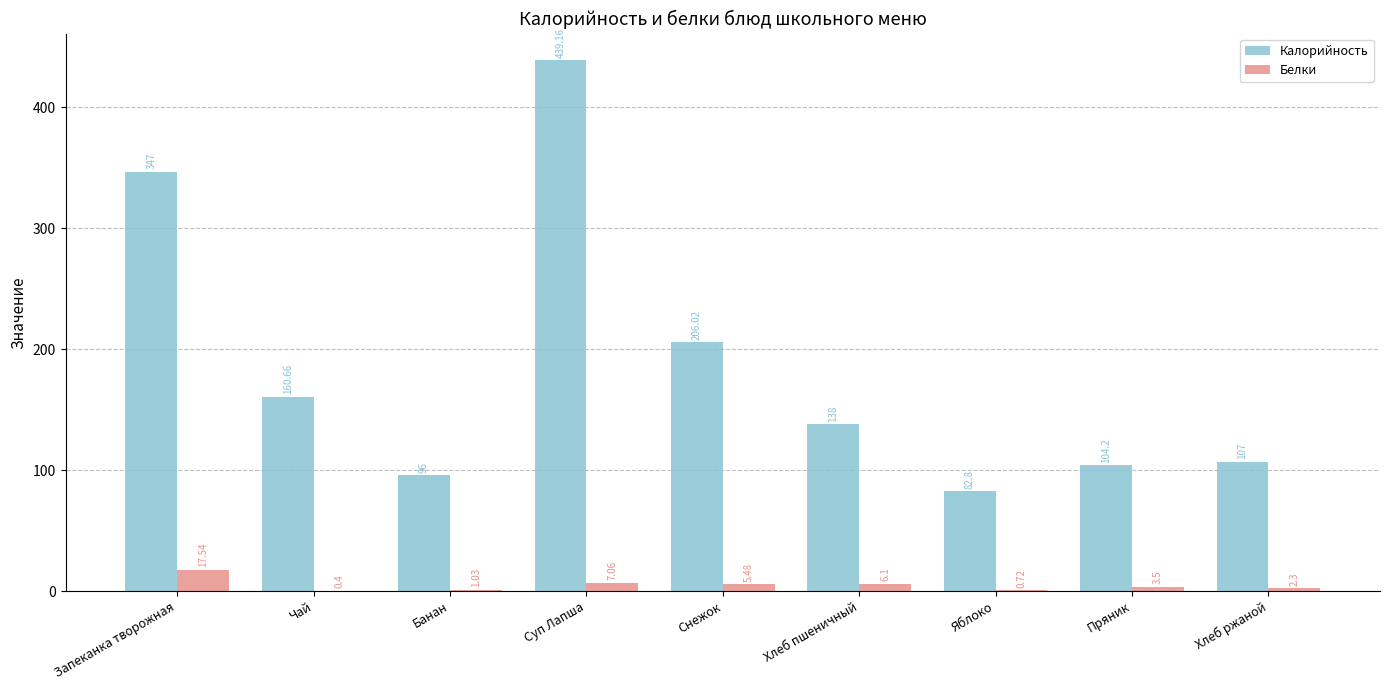

Which series changed the most between Банан and Суп Лапша?

Калорийность